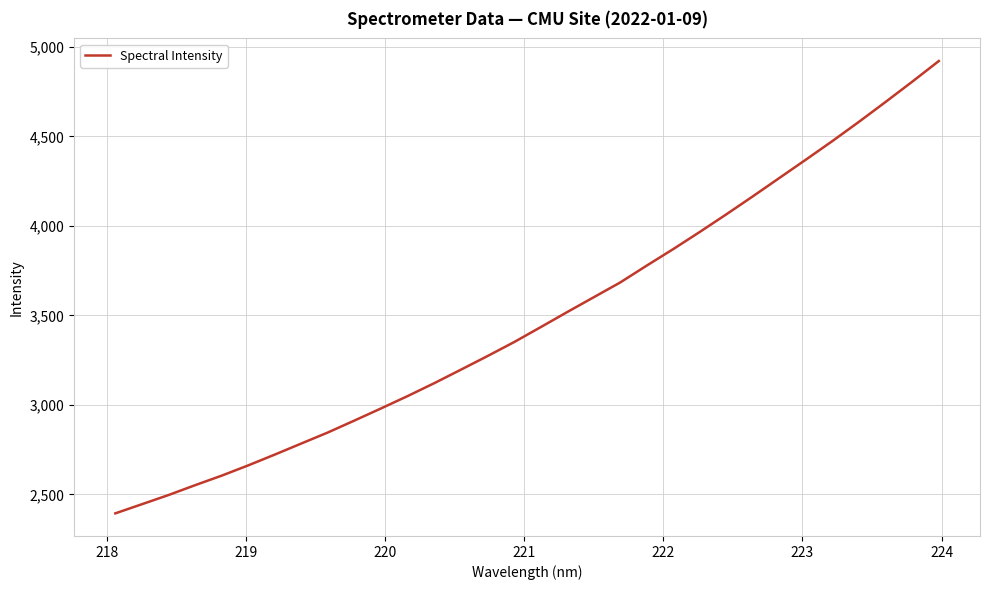

What is the difference between the maximum and minimum values?

2526.9